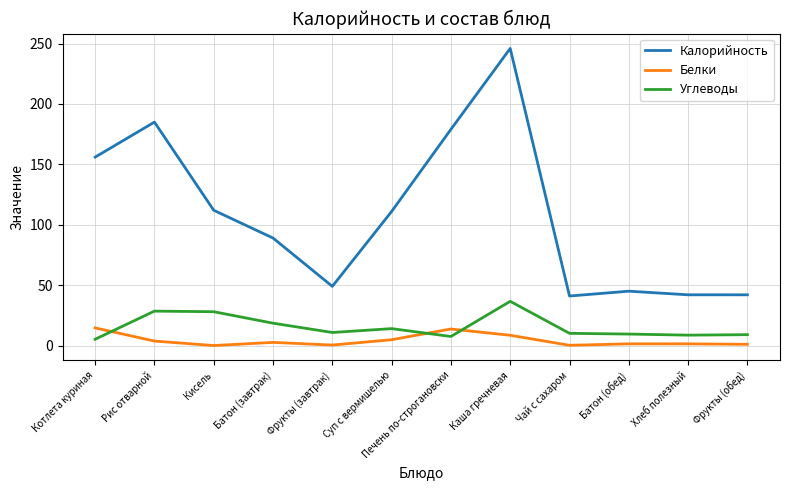

True or false: Углеводы has more than 2 interior local peaks.

True